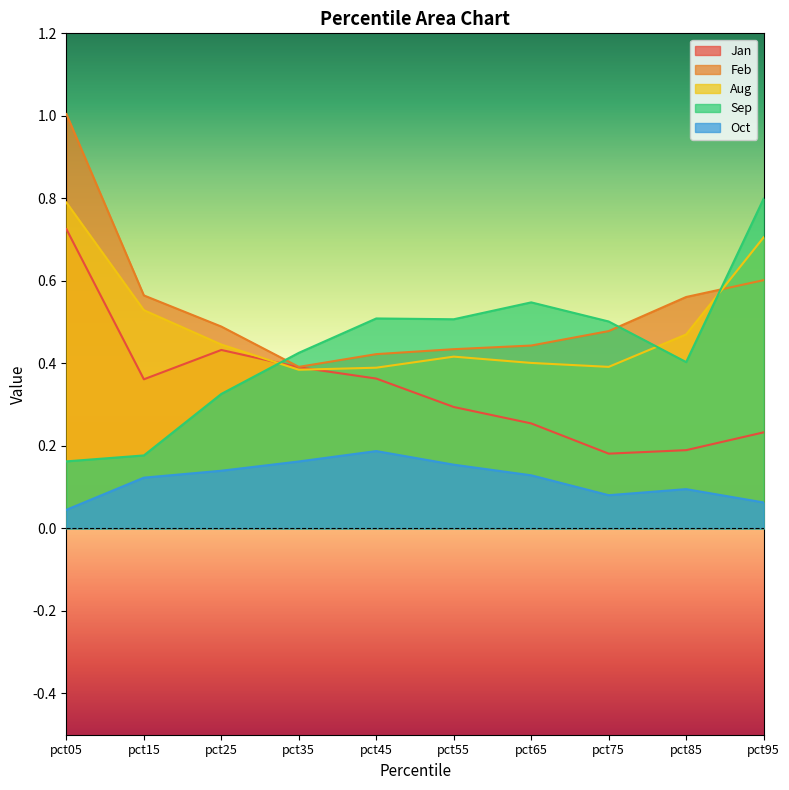

What is the approximate value of Sep at pct95?

0.8